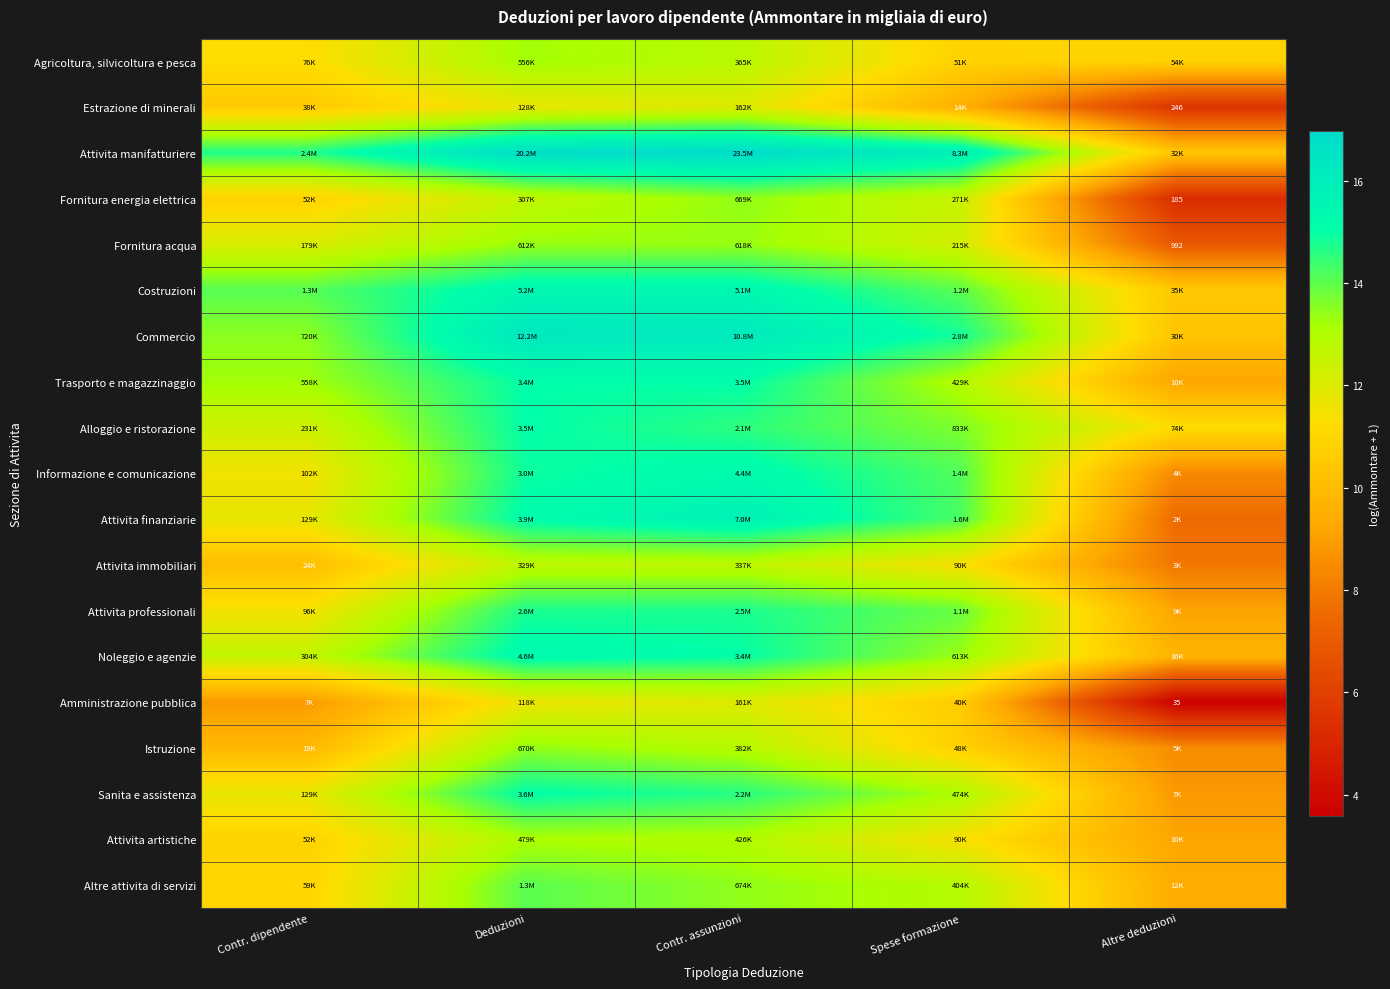

What value does the Attivita finanziarie series have at Spese formazione?

14.3